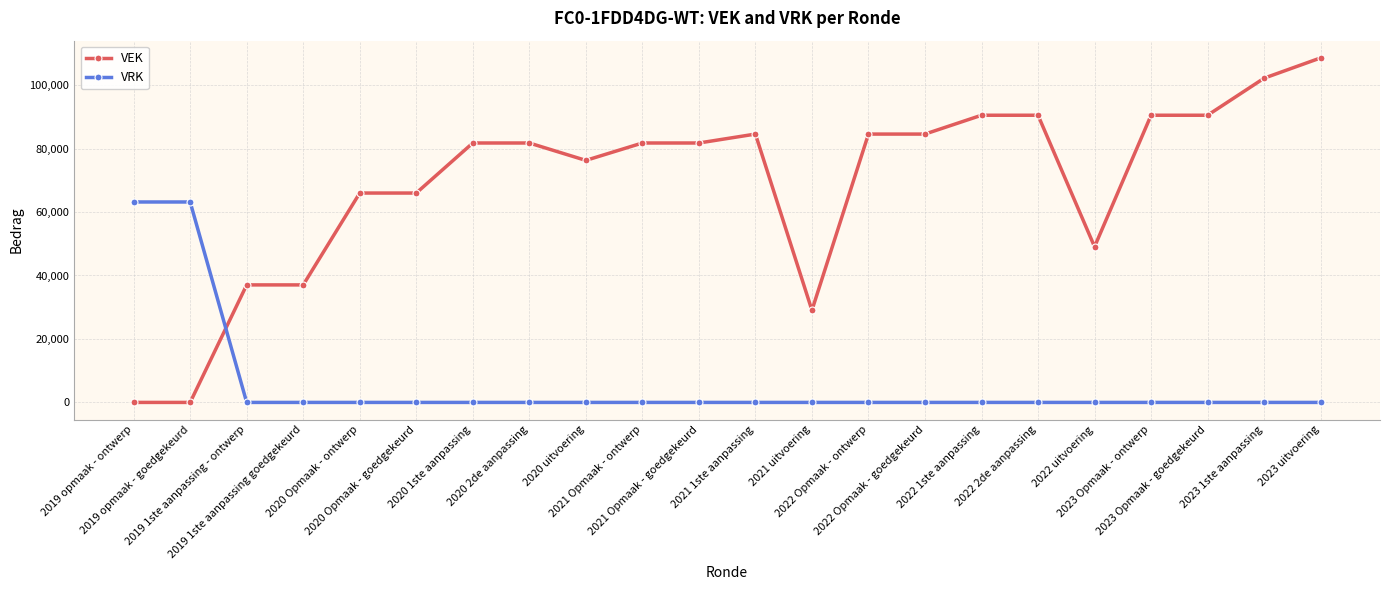

What is the approximate value of VEK at 2020 Opmaak - ontwerp?

65983